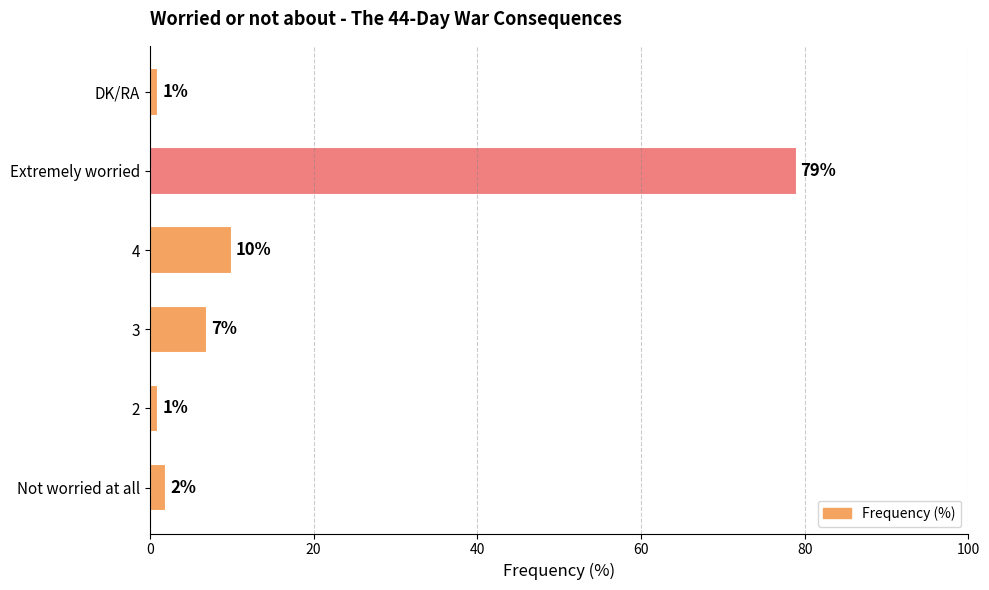

How many distinct data groups are displayed?

1